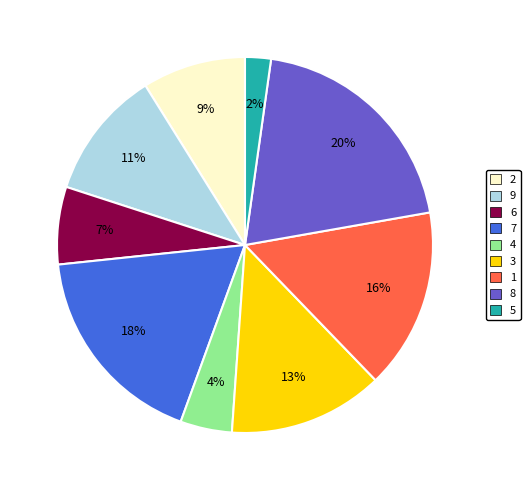

Is the sum of 4 and 1 greater than half?

No